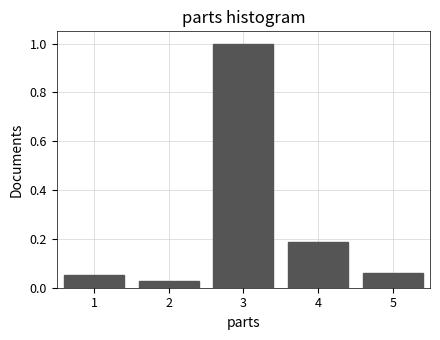

Reading left to right, transcribe this chart: for each bar, give the range it covers on the x-axis and its height. The values are not printed on the chart, so give them approximately, as read against the axis.

0.5 to 1.5: 0.06
1.5 to 2.5: 0.02
2.5 to 3.5: 1.00
3.5 to 4.5: 0.18
4.5 to 5.5: 0.06